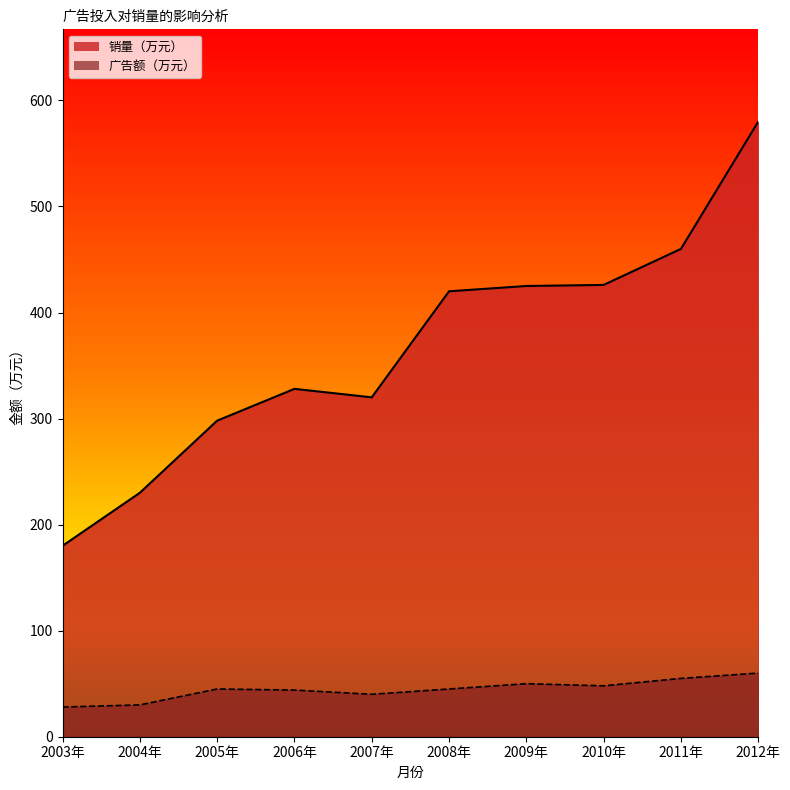

Reading left to right, extract all data points from this chart.

广告额（万元）: 2003年=28	2004年=30	2005年=45	2006年=44	2007年=40	2008年=45	2009年=50	2010年=48	2011年=55	2012年=60
销量（万元）: 2003年=180	2004年=230	2005年=298	2006年=328	2007年=320	2008年=420	2009年=425	2010年=426	2011年=460	2012年=580